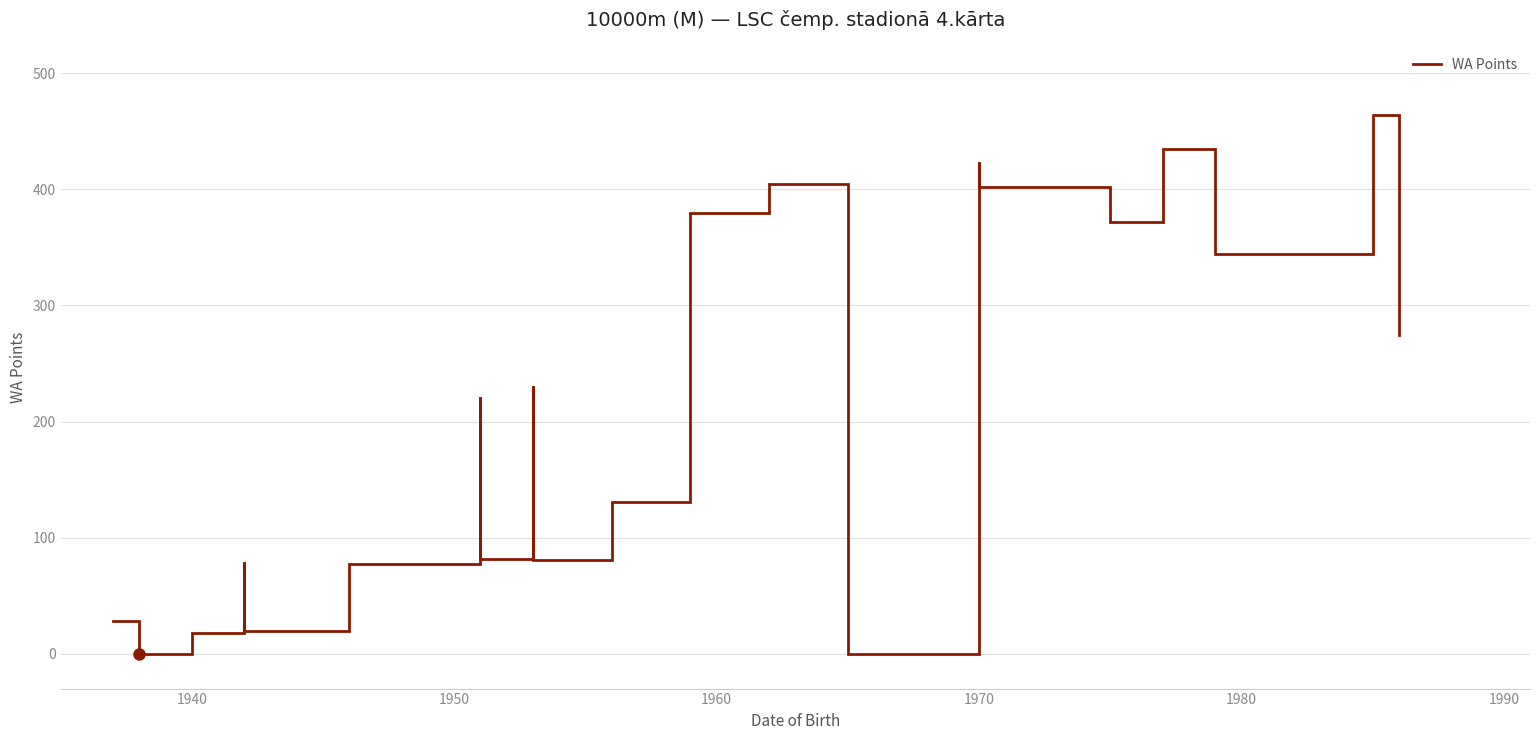

The value at 8 is 135. True or false?

False